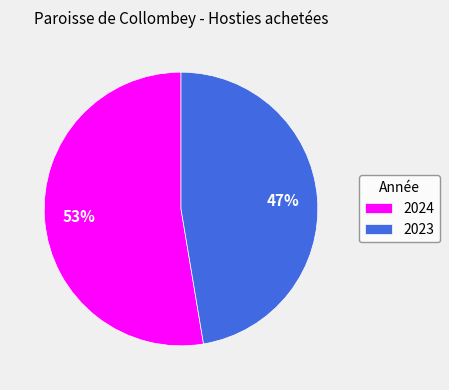

To the nearest percent, what is the average slice percentage?

50%